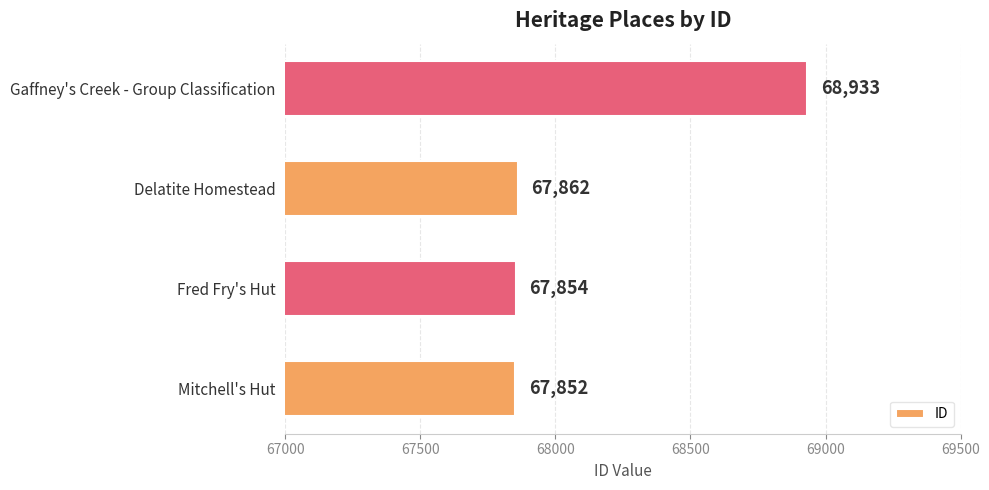

List the labels in order of value, smallest first.

Mitchell's Hut, Fred Fry's Hut, Delatite Homestead, Gaffney's Creek - Group Classification